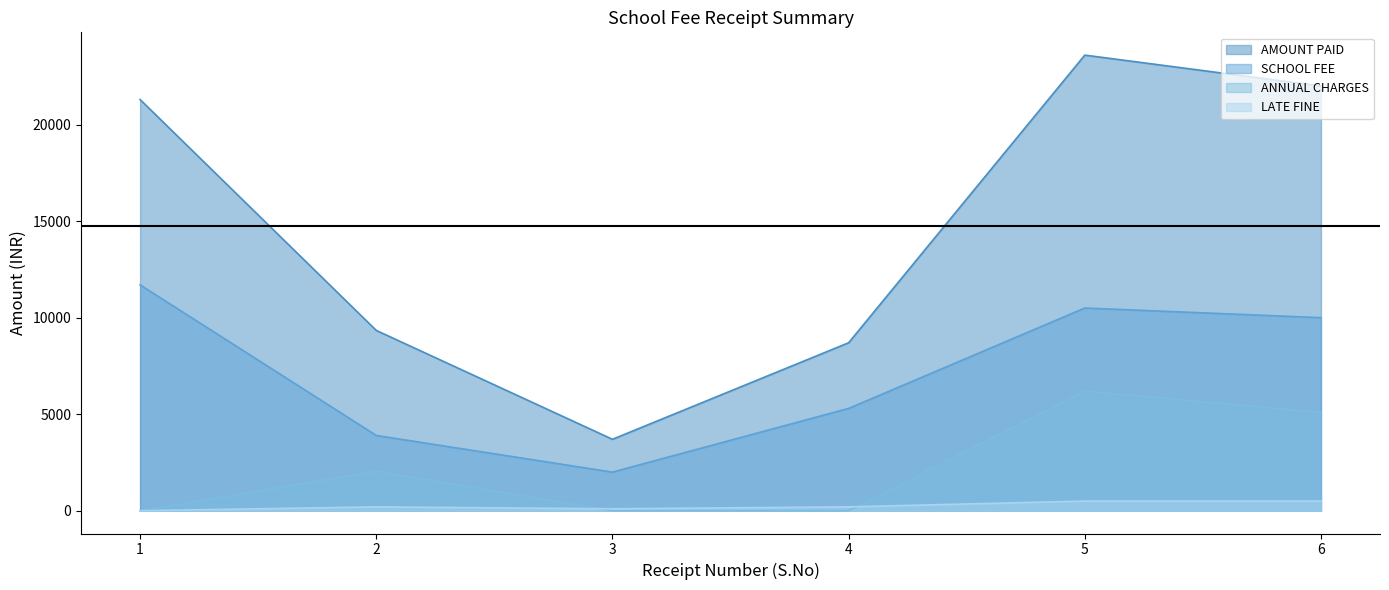

What are all the series names shown in the legend?

AMOUNT PAID, SCHOOL FEE, ANNUAL CHARGES, LATE FINE